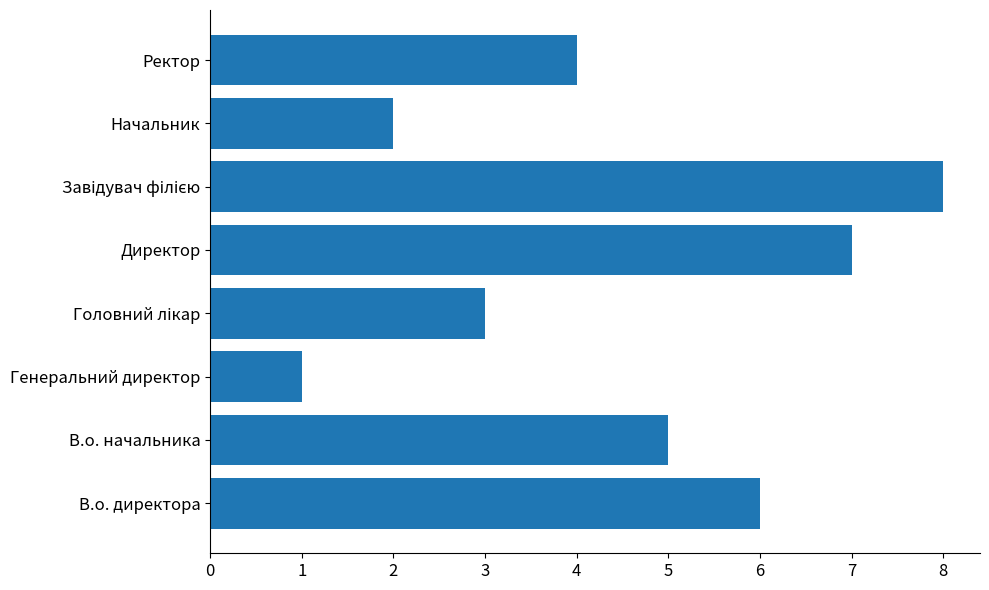

Between Генеральний директор and Начальник, which is larger?

Начальник